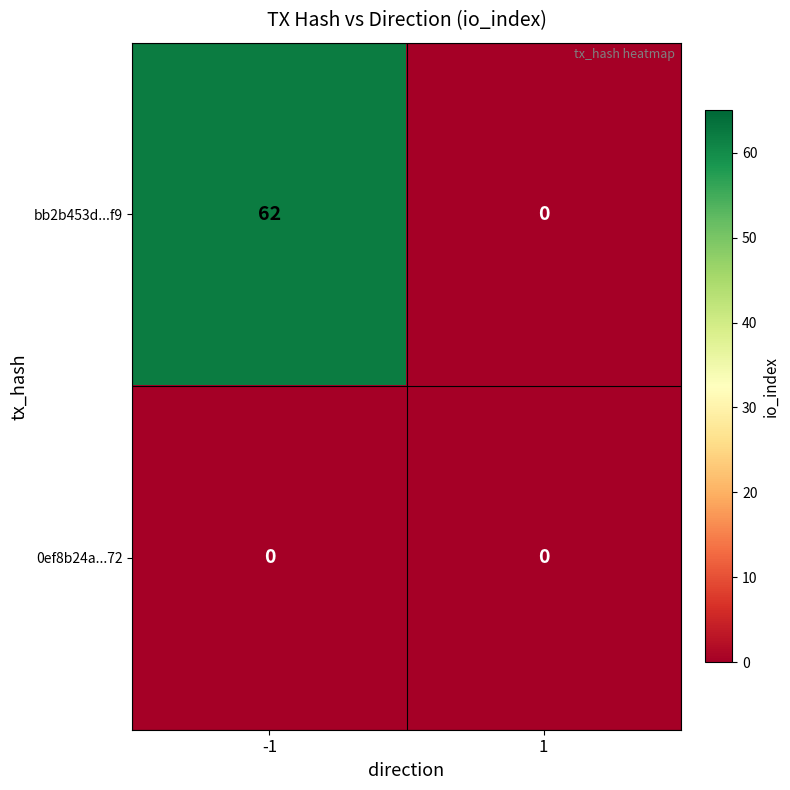

How many data points does each series have?

2